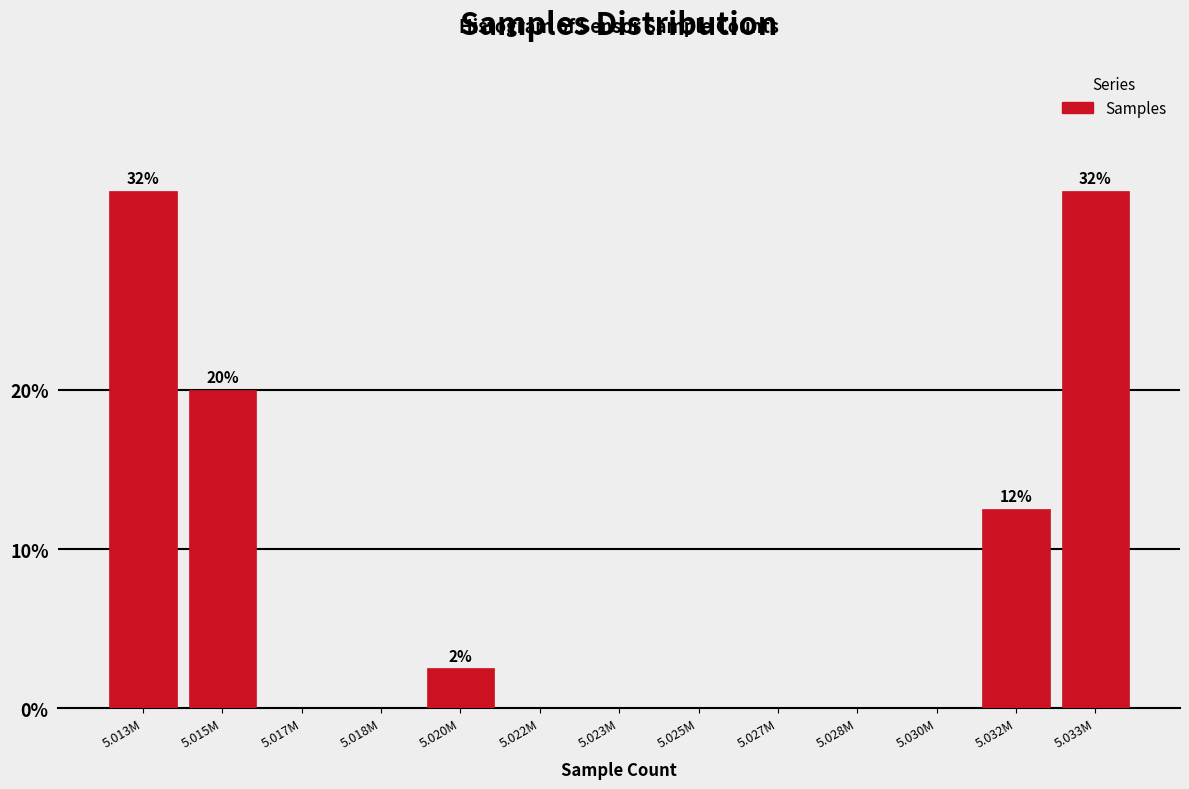

What is the change in value from 5.013M to 5.020M?

-30.0